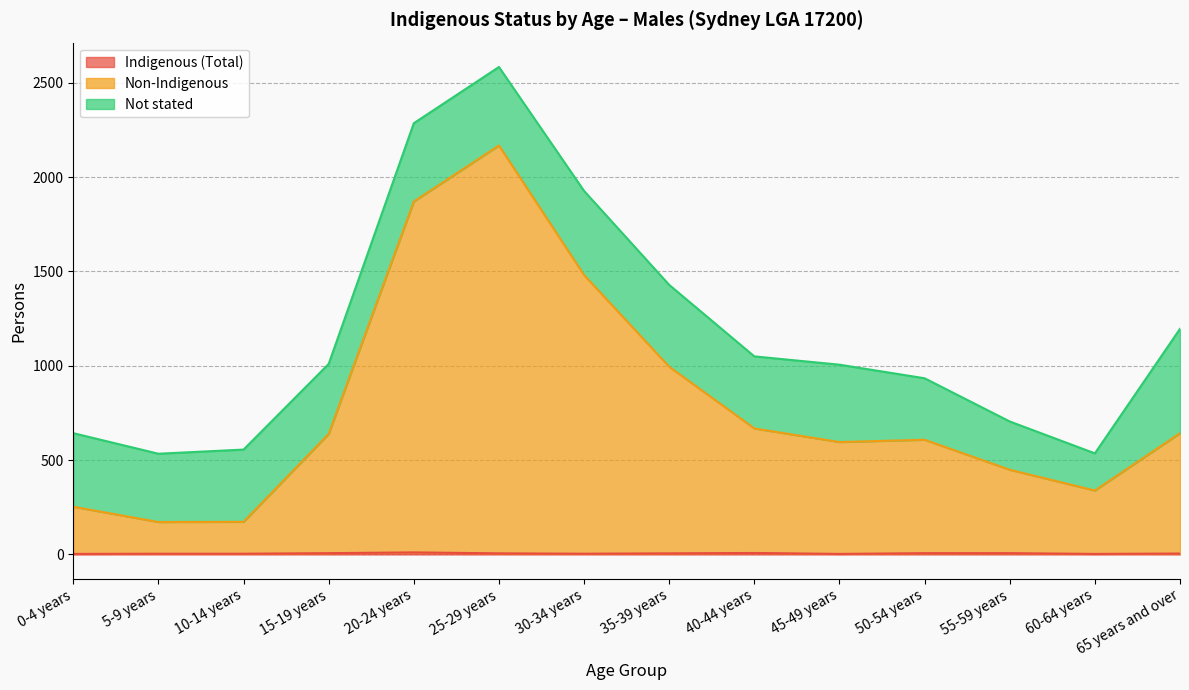

True or false: Indigenous (Total) has more than 1 interior local peaks.

True